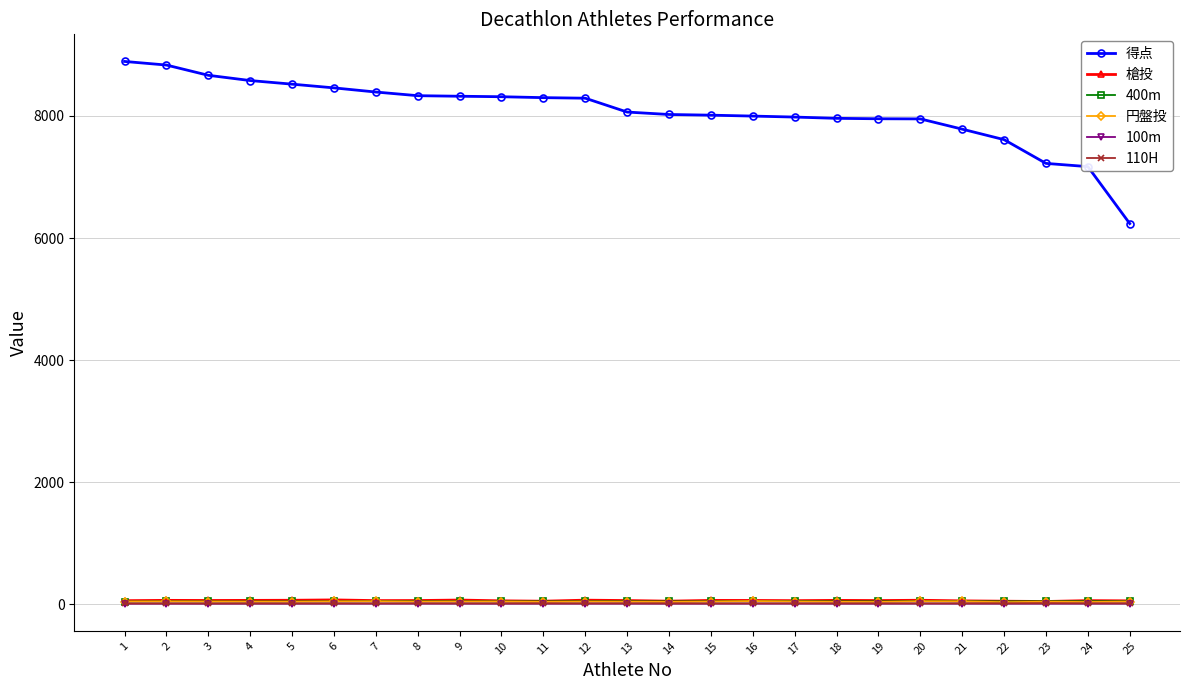

Which series has the largest total across all categories?

得点